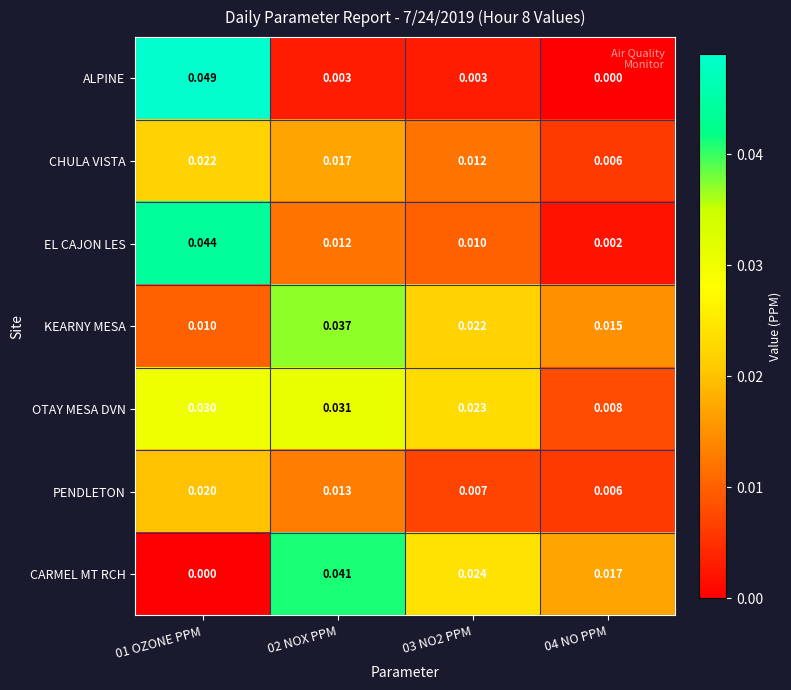

Which series has the widest spread of values?

ALPINE